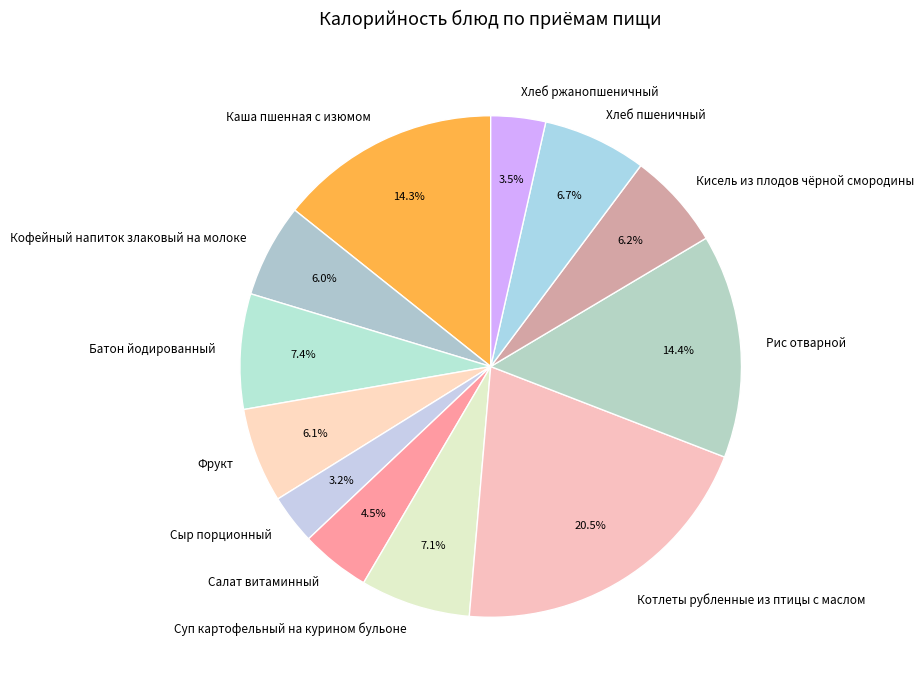

What is the ratio of the value at Фрукт to the value at Сыр порционный?

1.9